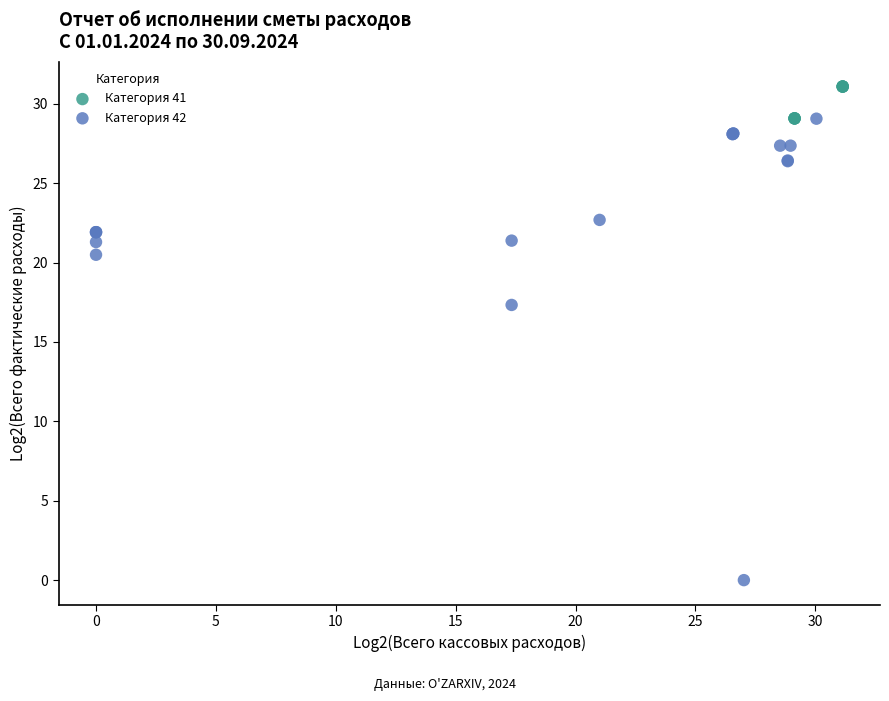

Which series reaches the maximum Y coordinate?

Категория 41